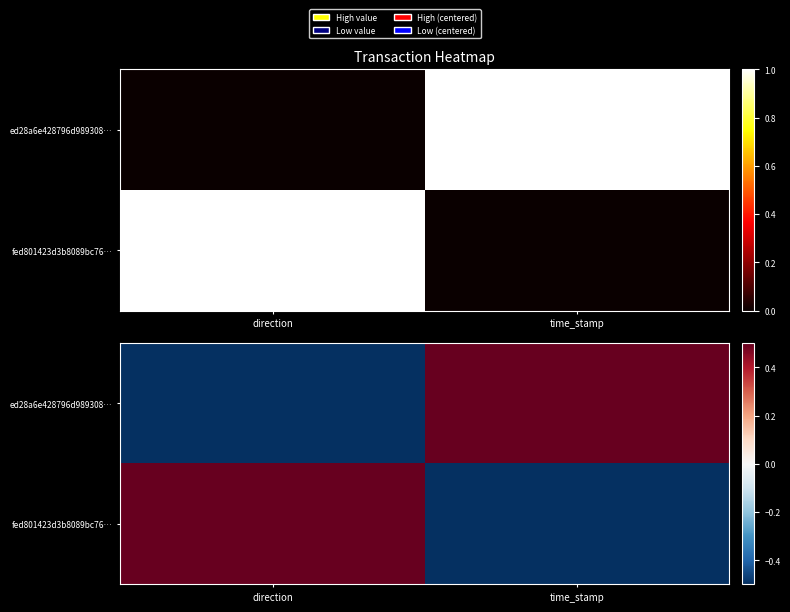

Which series has the widest spread of values?

ed28a6e428796d989308…